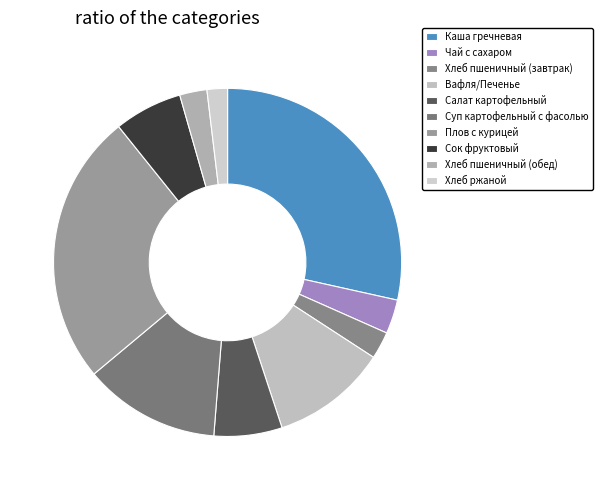

Which category has the smallest portion of the pie?

Хлеб ржаной